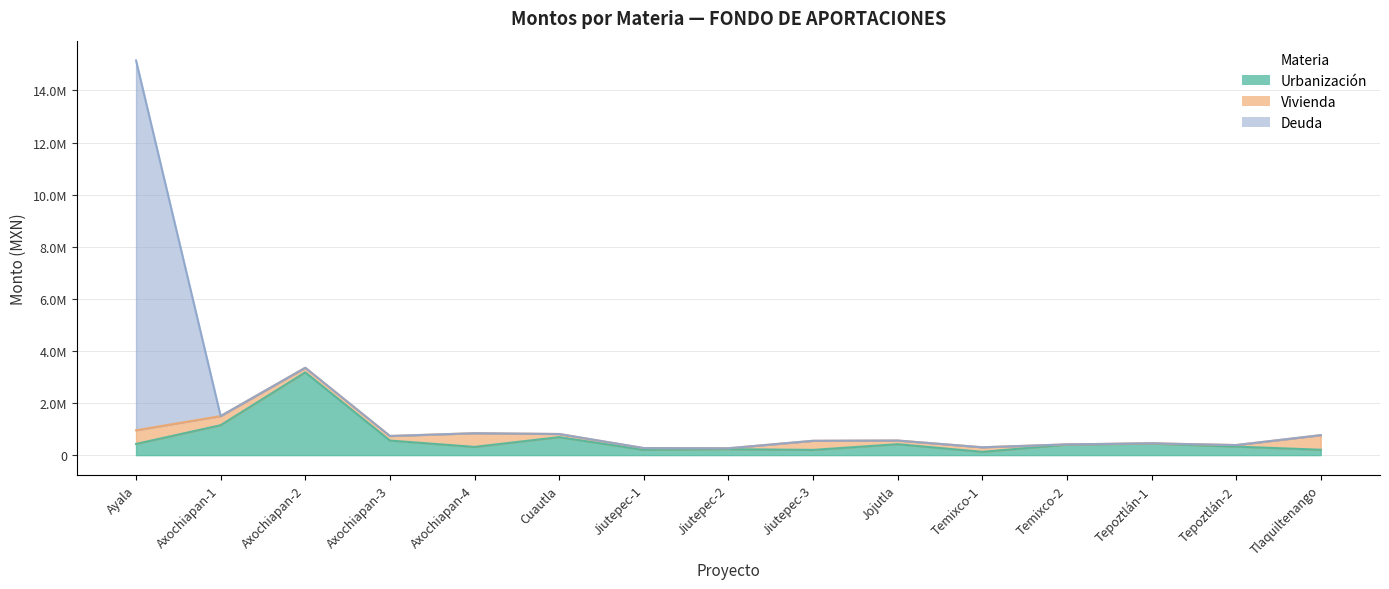

What is the difference between the maximum and minimum values in the Deuda series?

14198960.1